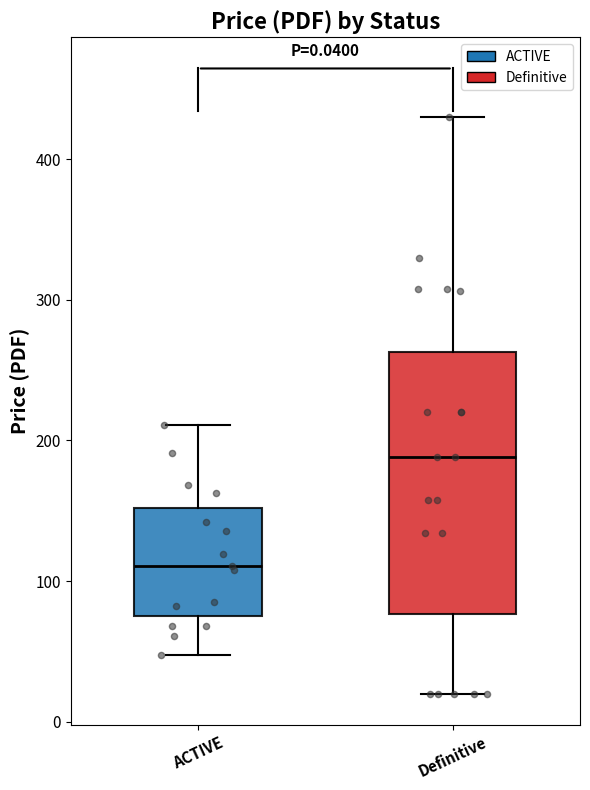

Which box's median line is the highest?

Definitive